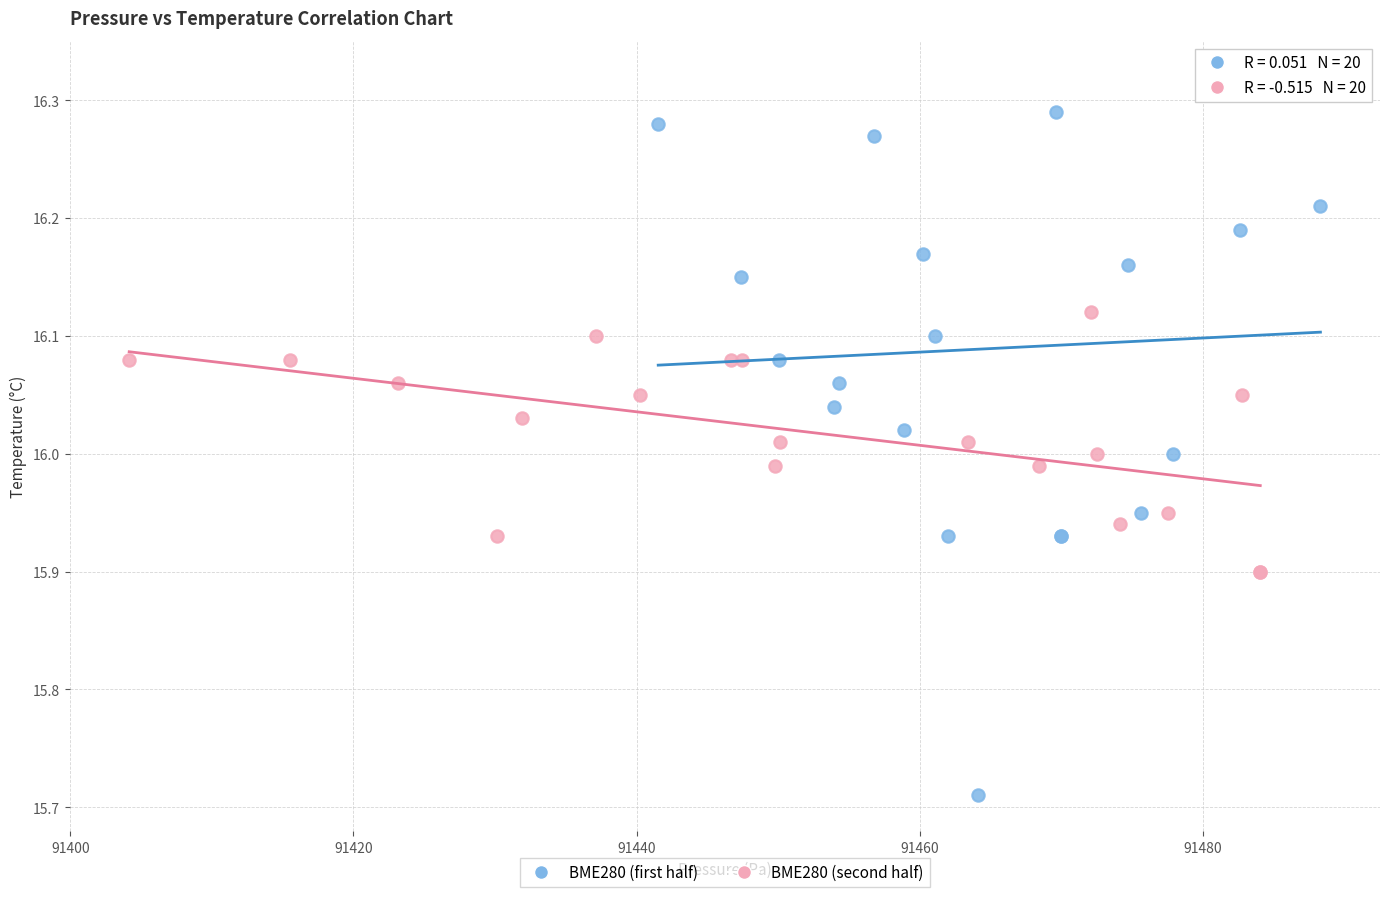

Which series reaches the maximum Y coordinate?

BME280 (first half)